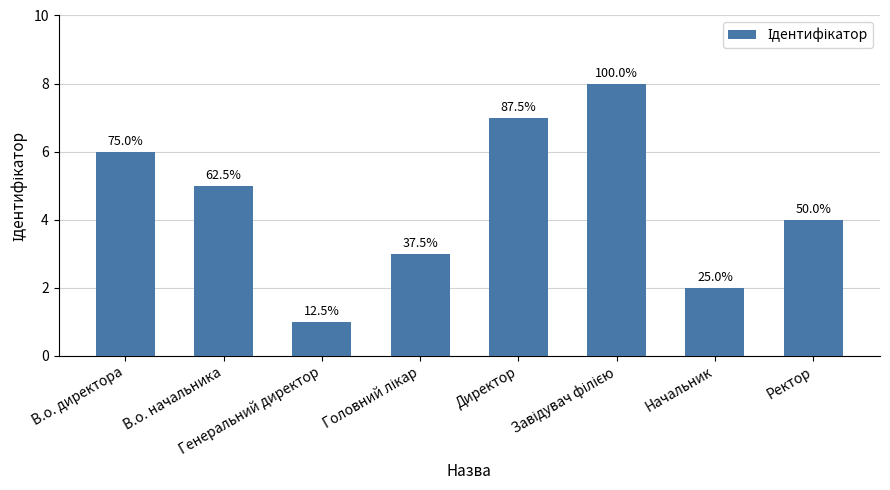

What is the difference between the maximum and second lowest values?

6